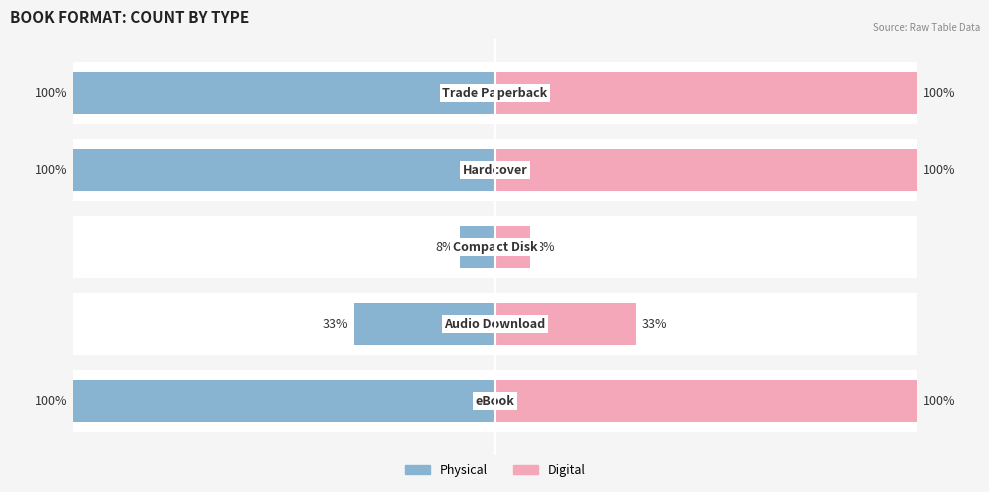

True or false: Physical has a value of -33.3 at 1.

True